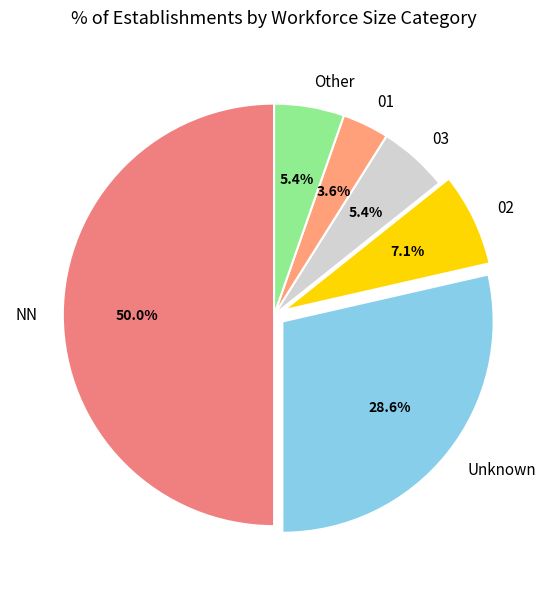

Which category has the biggest portion of the pie?

NN